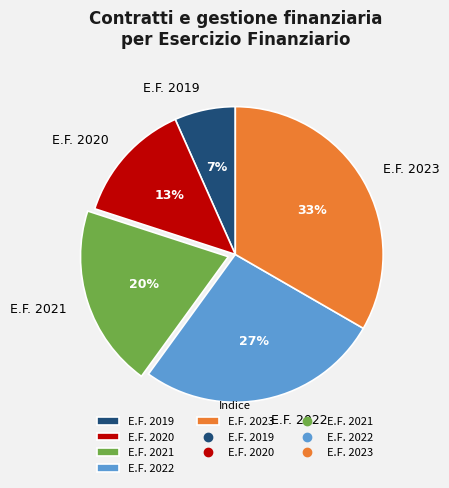

Does any single category account for the majority?

No